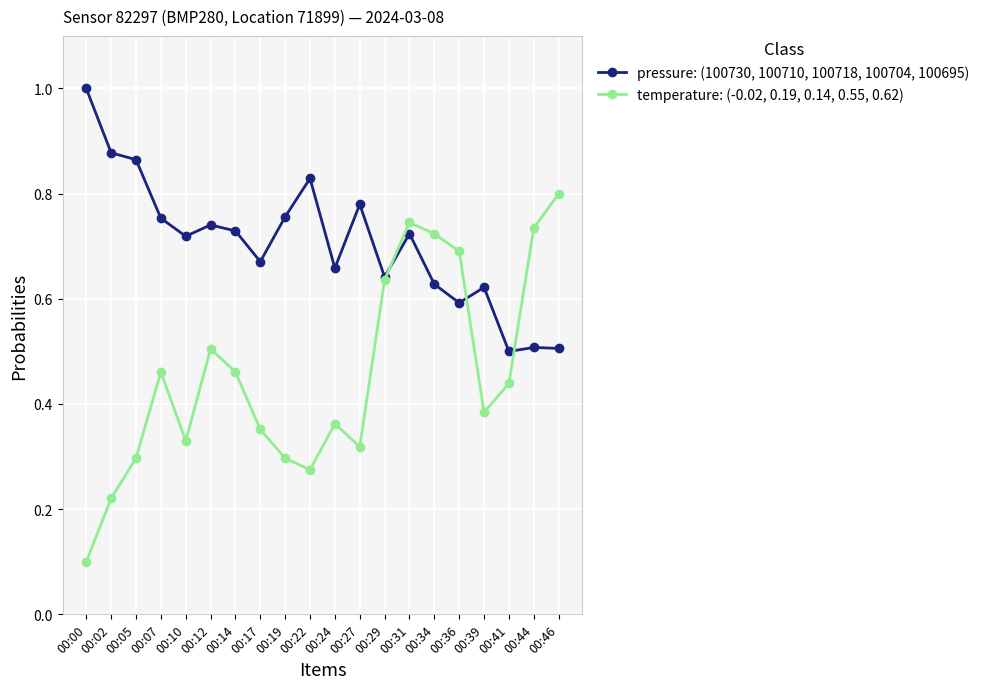

At which category does the chart reach its peak across all series?

00:00